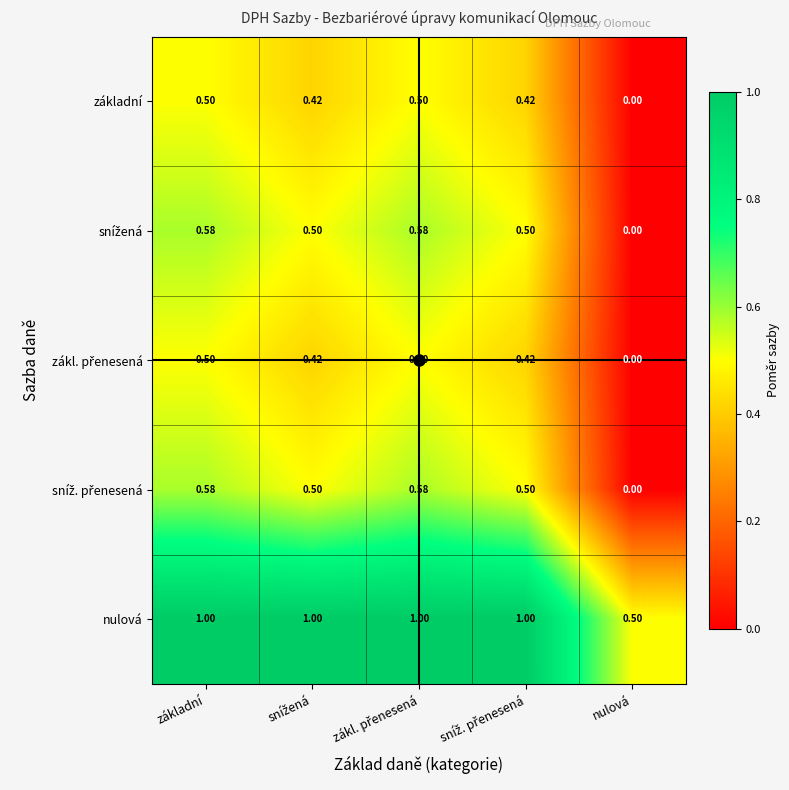

How many categories are shown in the chart?

5